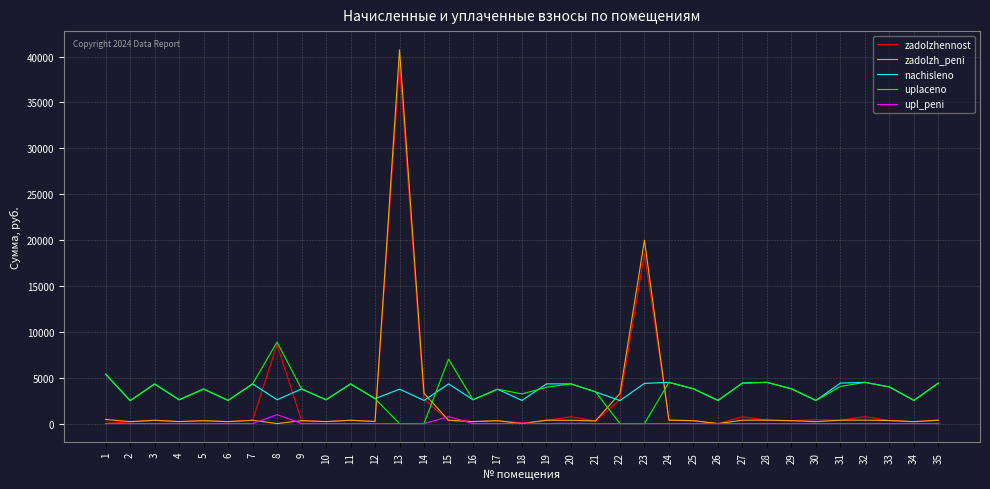

How many categories are shown in the chart?

35